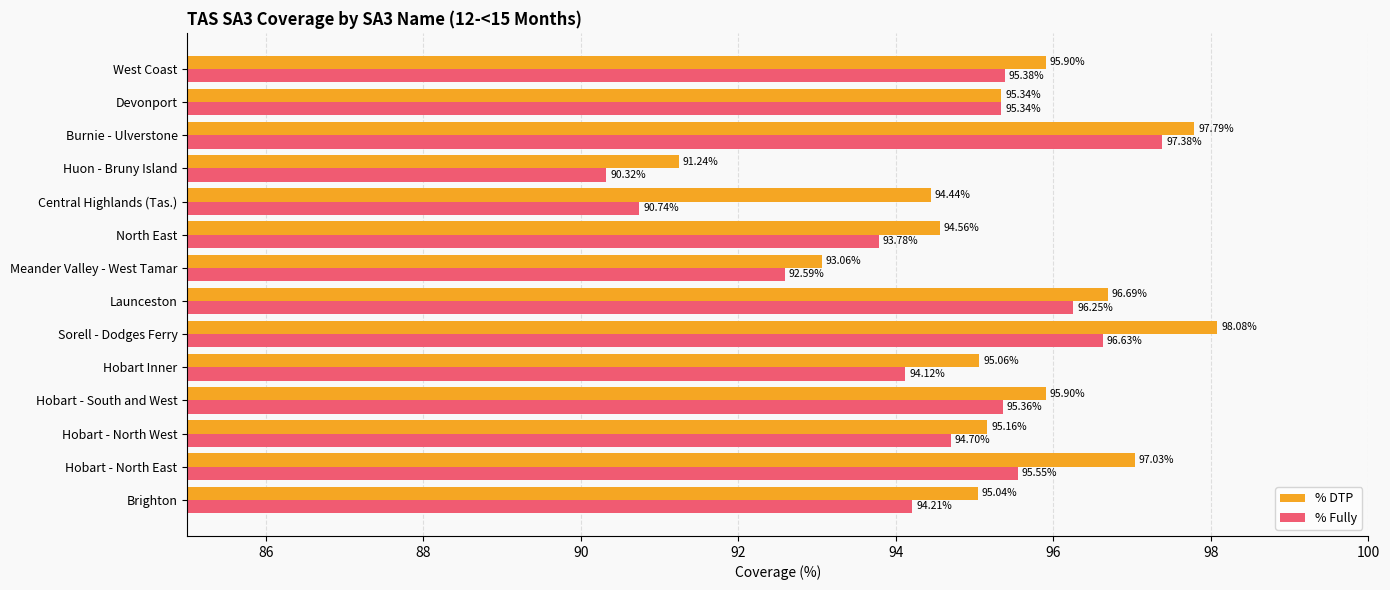

At which label does % DTP reach its minimum?

Huon - Bruny Island